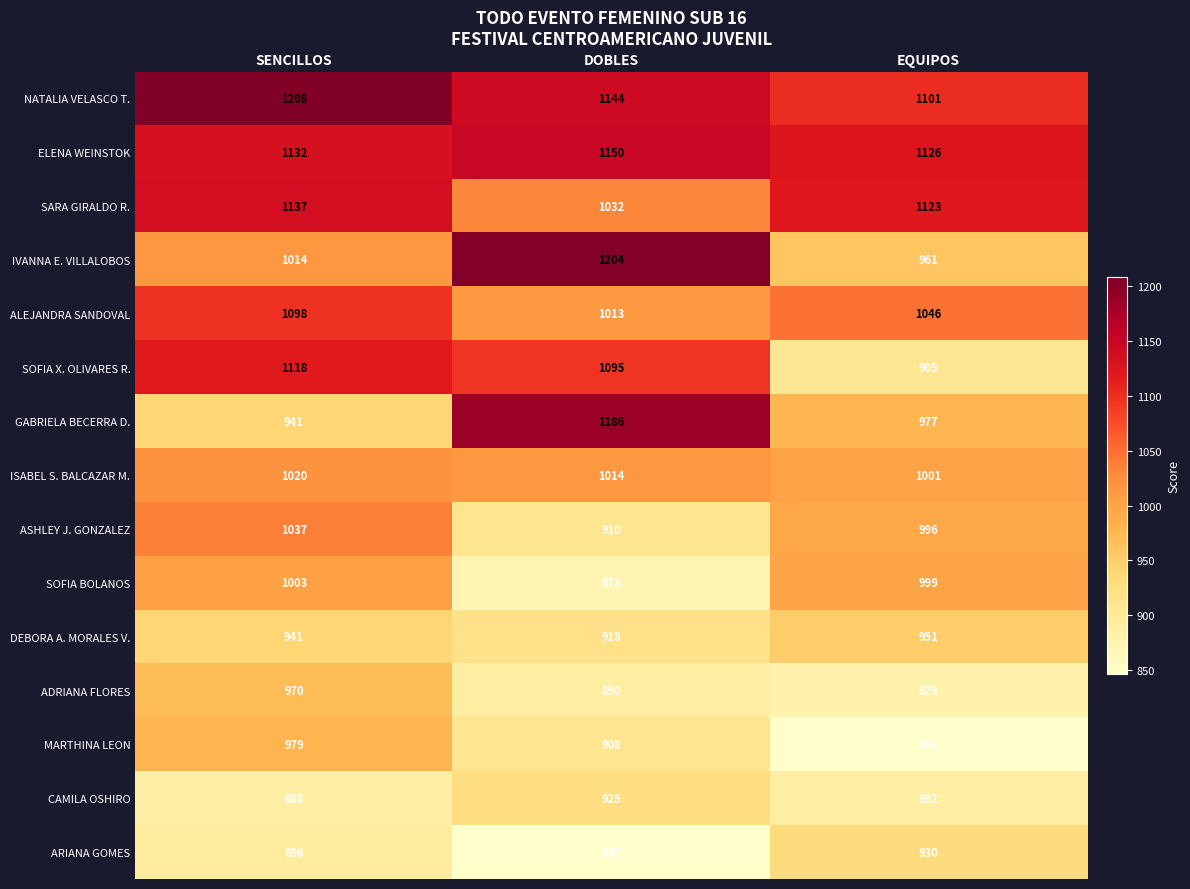

Rank the series by their maximum value, from highest to lowest.

NATALIA VELASCO T., IVANNA E. VILLALOBOS, GABRIELA BECERRA D., ELENA WEINSTOK, SARA GIRALDO R., SOFIA X. OLIVARES R., ALEJANDRA SANDOVAL, ASHLEY J. GONZALEZ, ISABEL S. BALCAZAR M., SOFIA BOLANOS, MARTHINA LEON, ADRIANA FLORES, DEBORA A. MORALES V., ARIANA GOMES, CAMILA OSHIRO